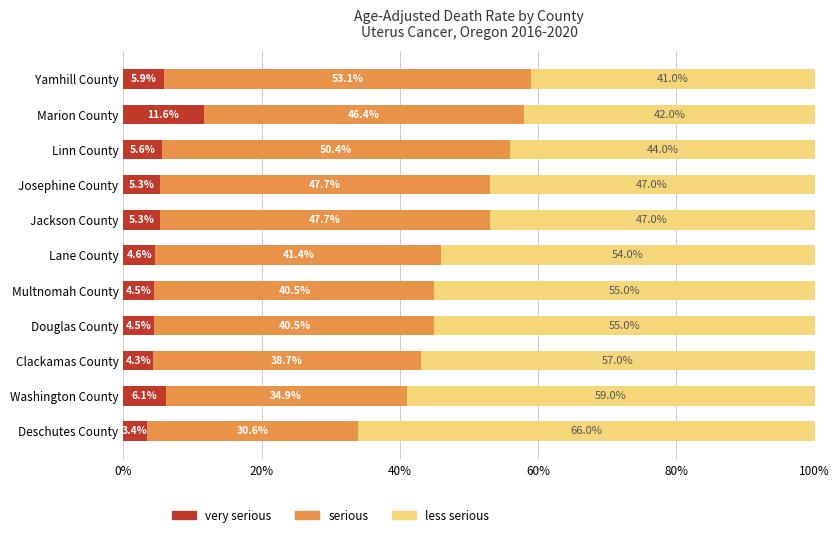

How many distinct data groups are displayed?

3